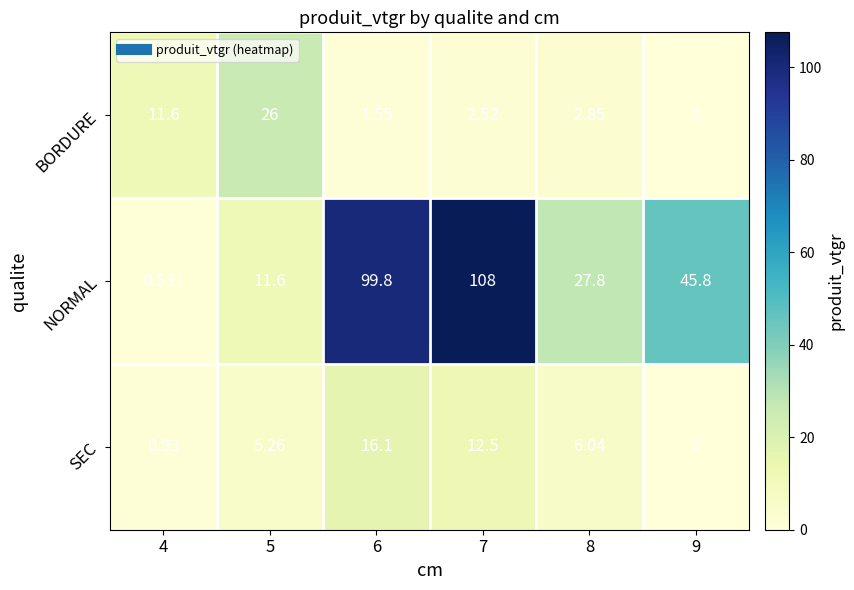

Which series has the largest total across all categories?

NORMAL